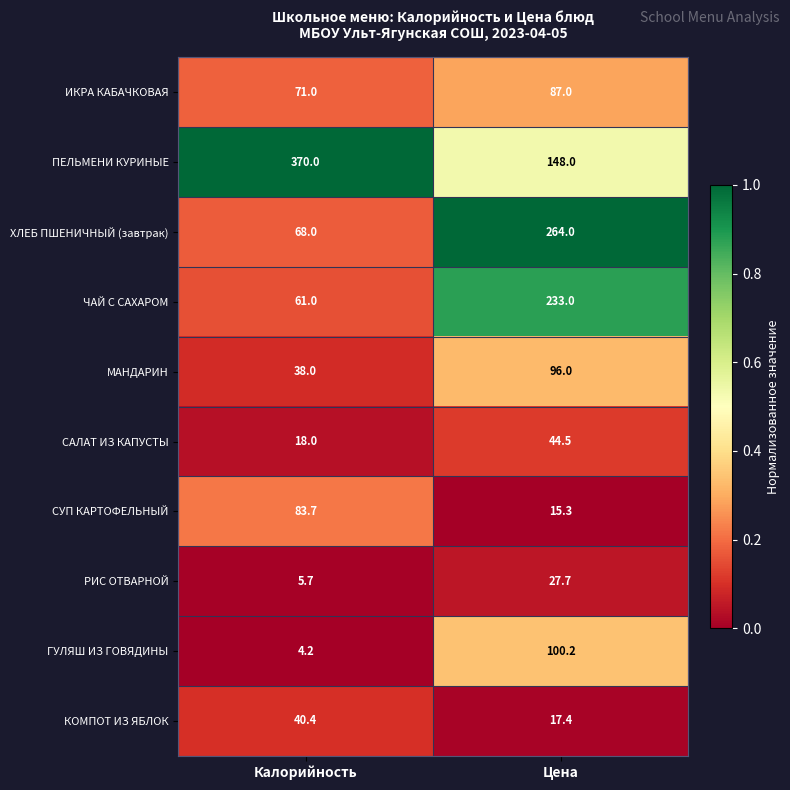

Which series changed the most between Калорийность and Цена?

ПЕЛЬМЕНИ КУРИНЫЕ